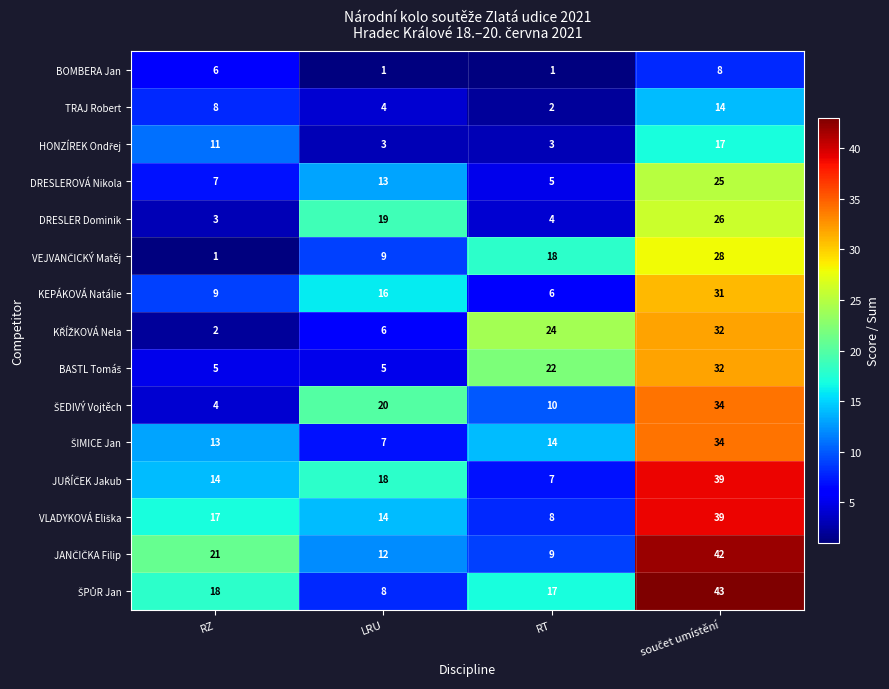

What is the minimum value shown in the chart?

1